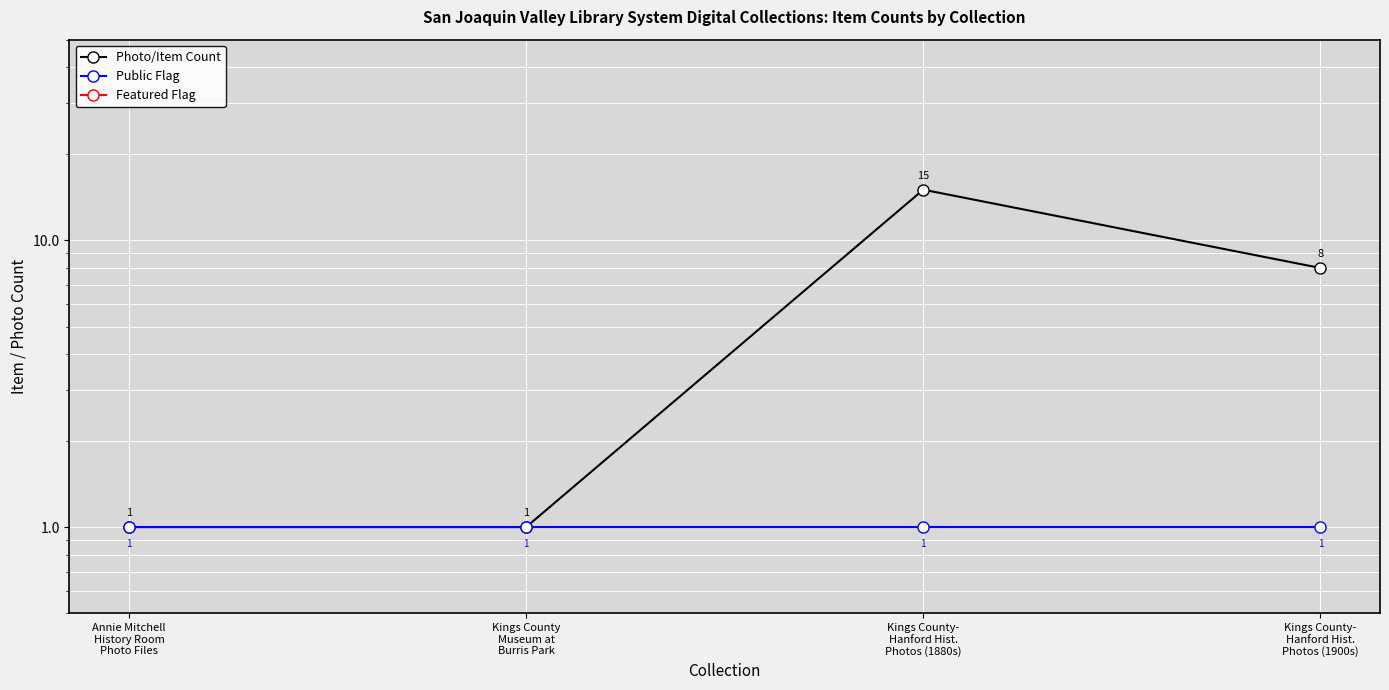

True or false: Photo/Item Count and Featured Flag intersect in this chart.

False